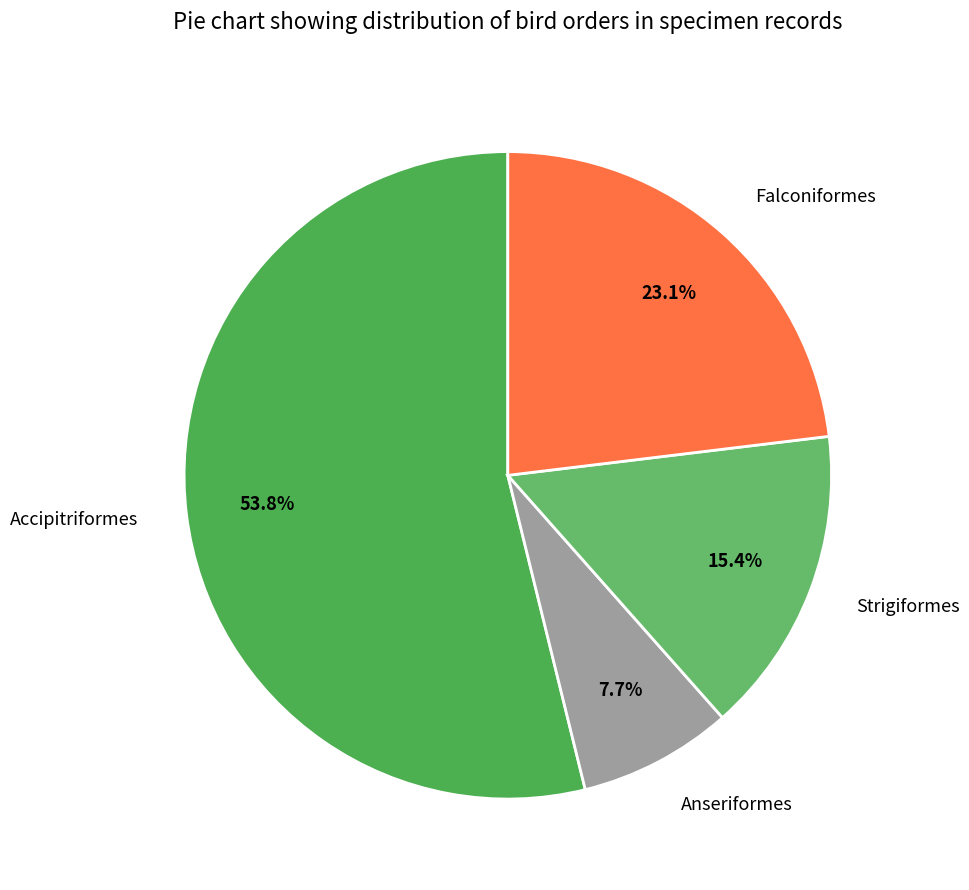

Count the number of slices in the pie.

4